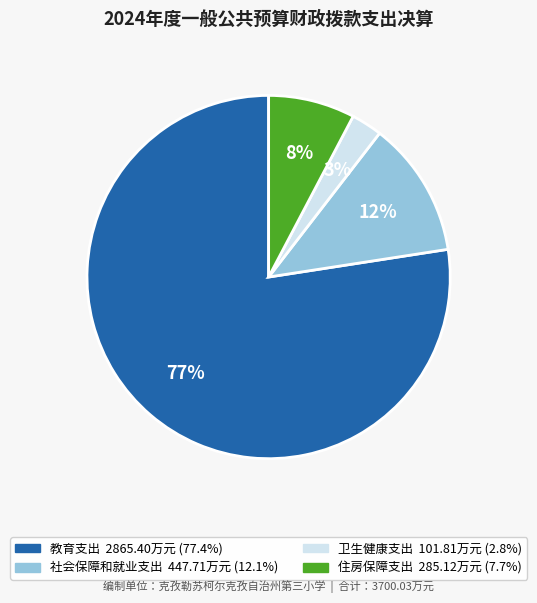

Is the sum of 住房保障支出 and 卫生健康支出 greater than half?

No